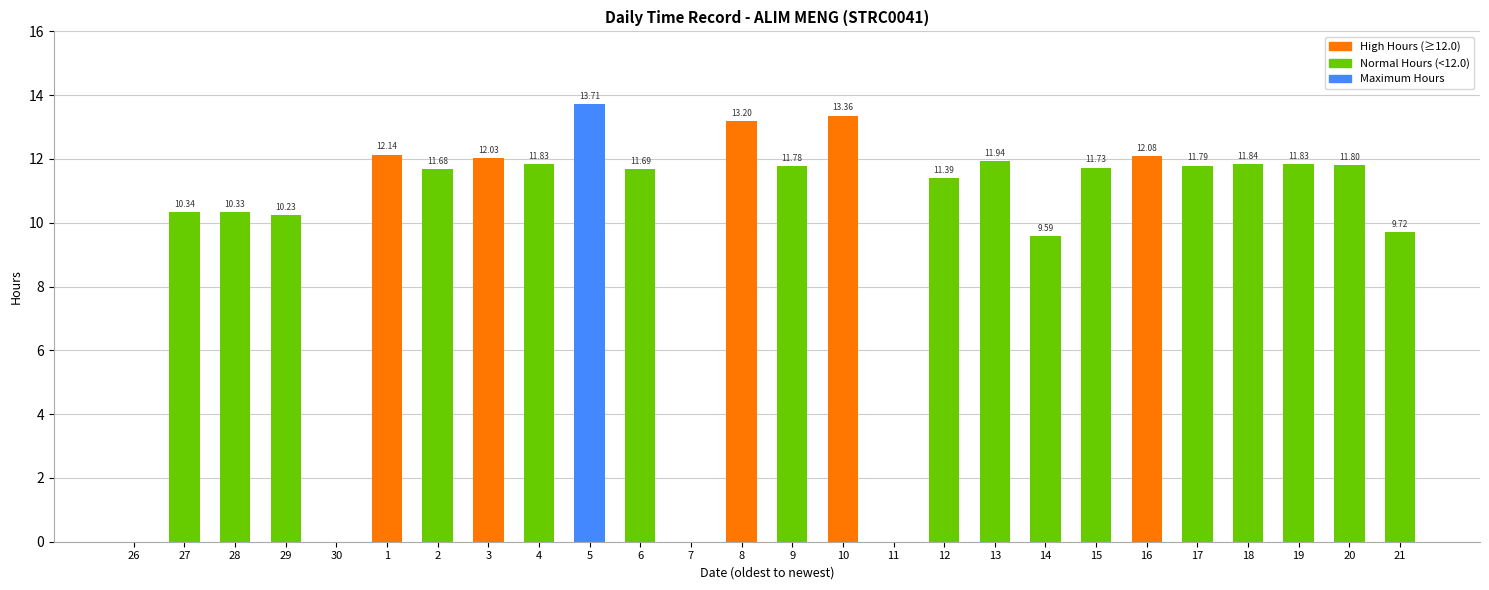

Are the bars grouped side by side (vs. stacked)?

No